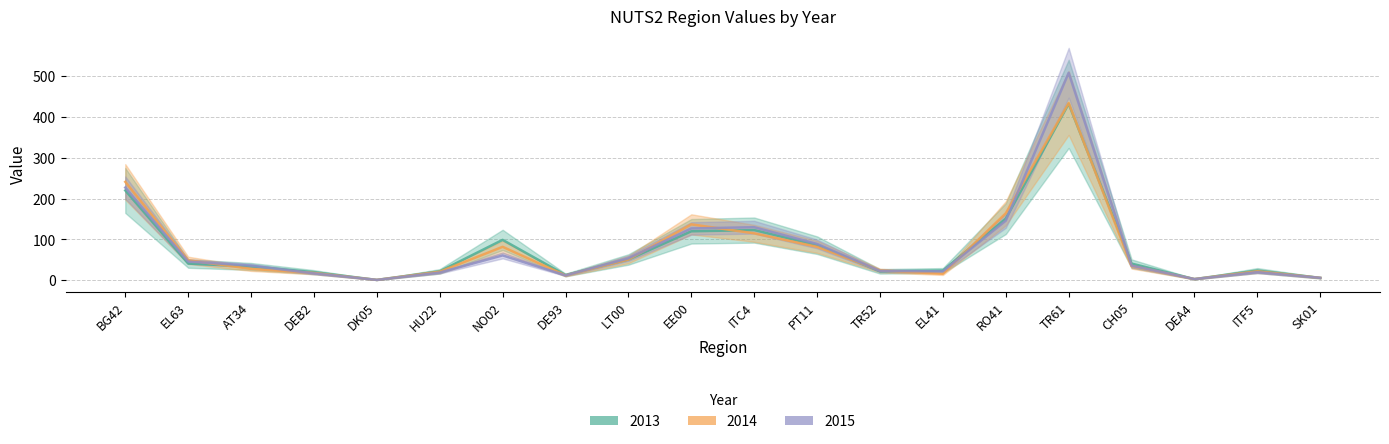

What are all the series names shown in the legend?

2013, 2014, 2015